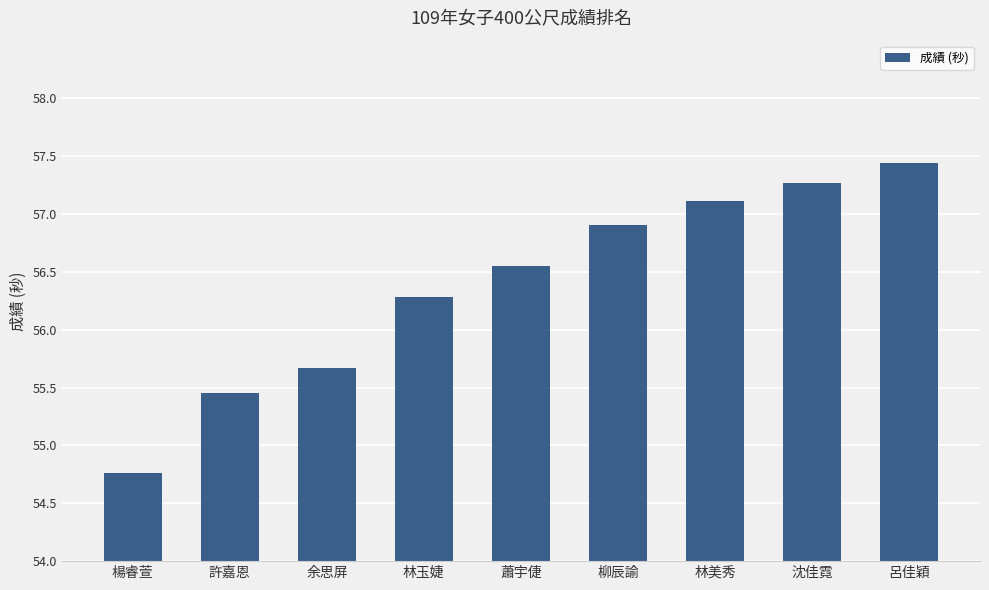

What is the label of the 3rd bar from the left?

余思屏